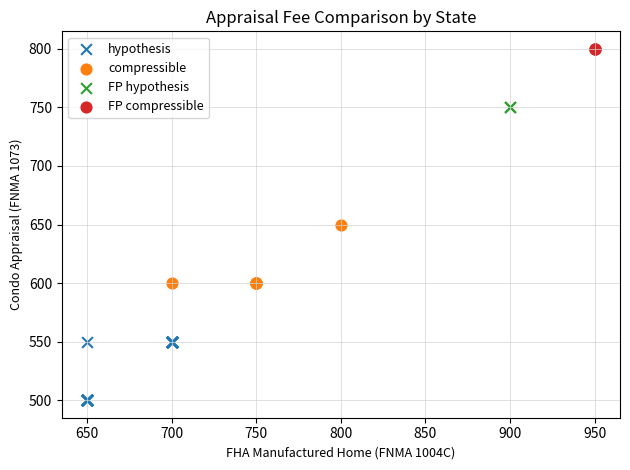

Which series reaches the minimum Y coordinate?

hypothesis